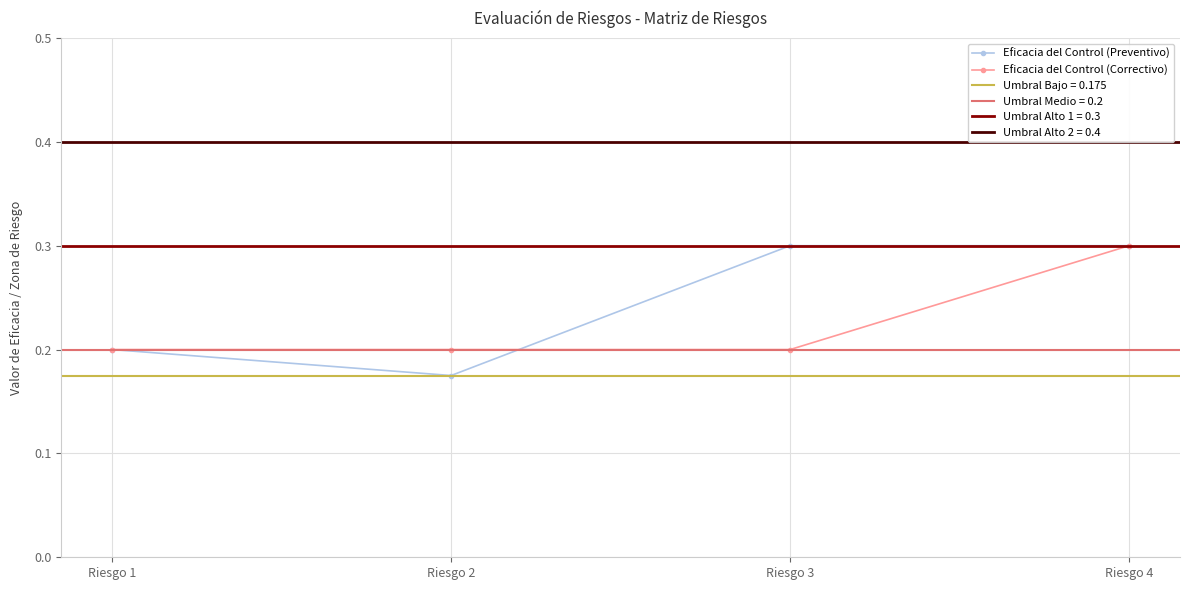

True or false: Eficacia del Control (Preventivo) has more than 0 points higher than both neighbors.

False